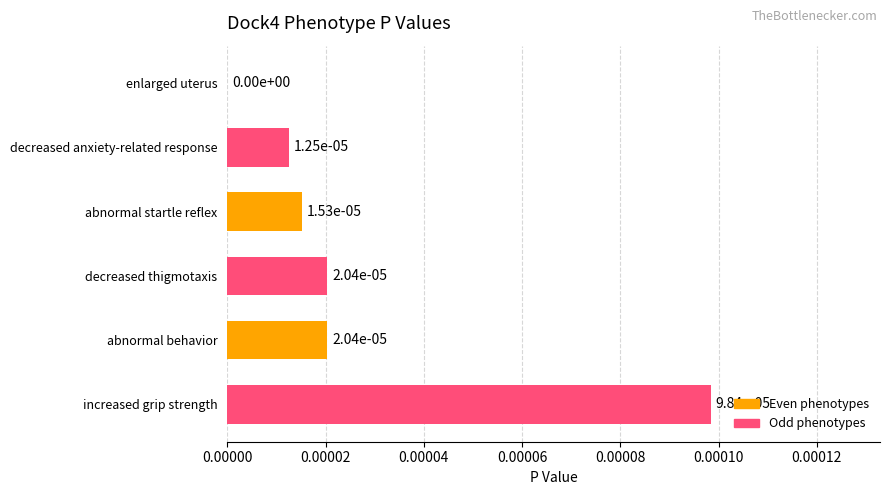

How many values are between 0 and 1?

6